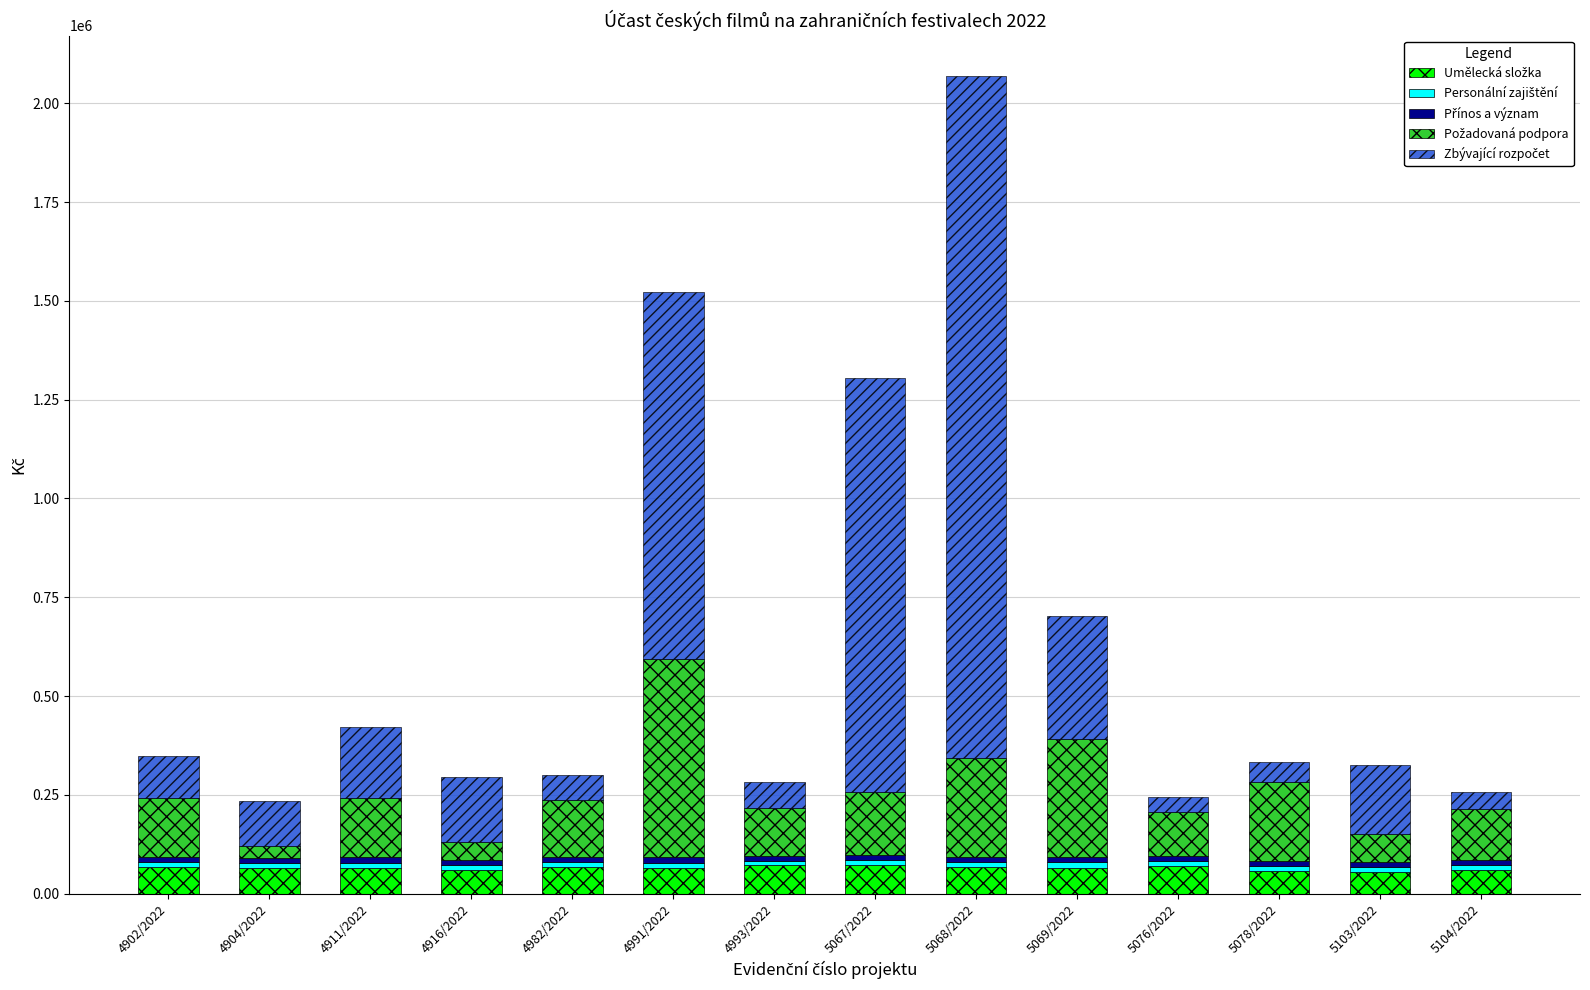

At which category is the sum across all series the highest?

5068/2022